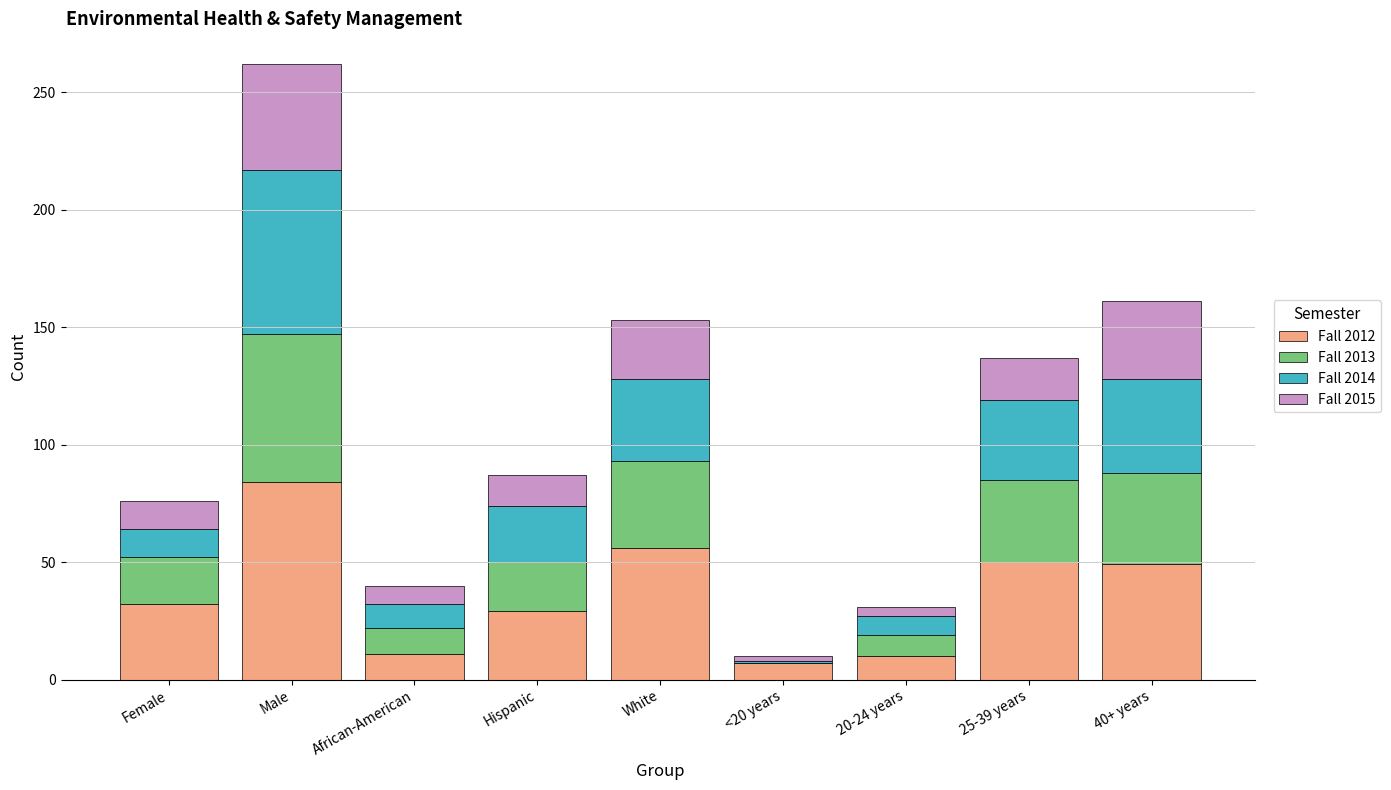

At which category is the sum across all series the highest?

Male